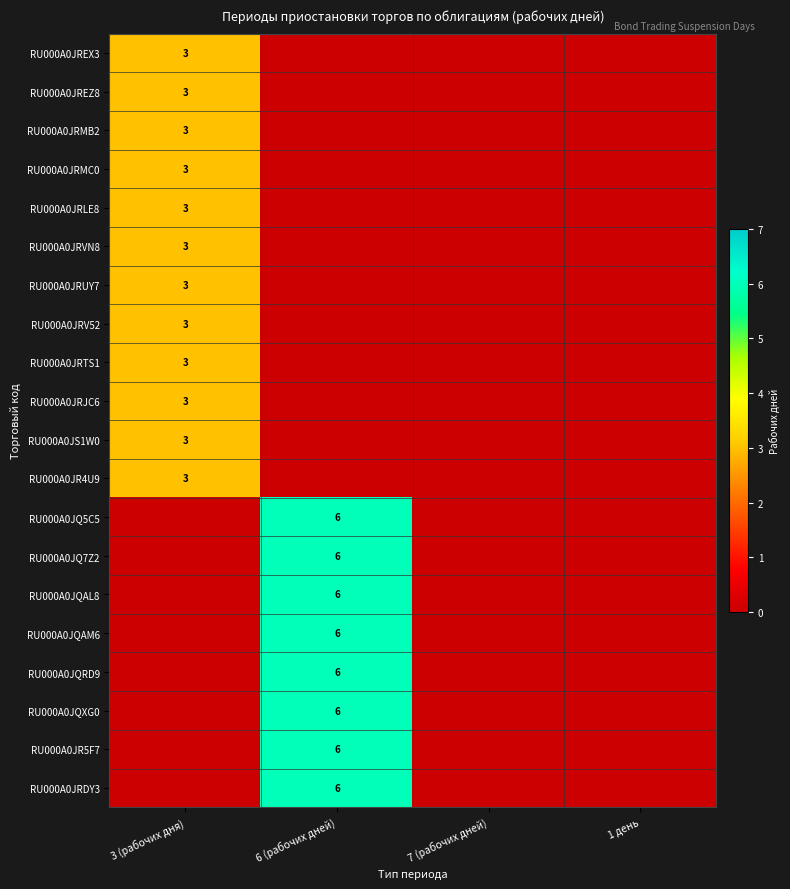

True or false: RU000A0JQAL8 has a value of 9 at 6 (рабочих дней).

False